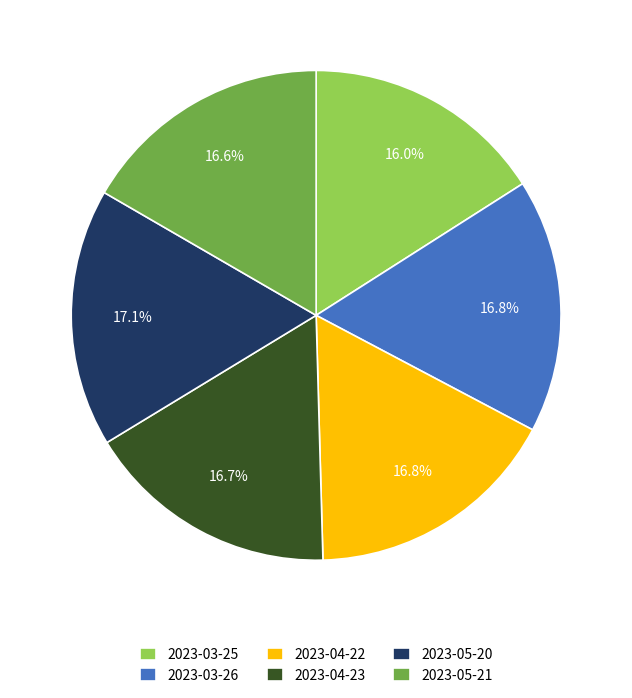

The 2023-03-26 slice represents 22% of the pie. True or false?

False